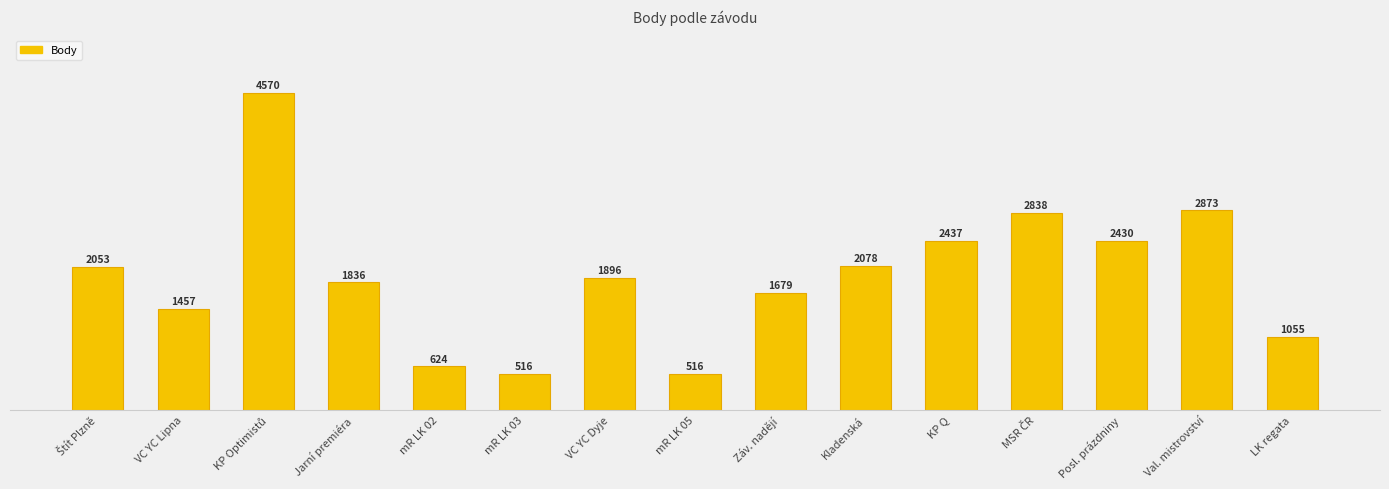

Is it true that the value at KP Optimistů is 4570?

True